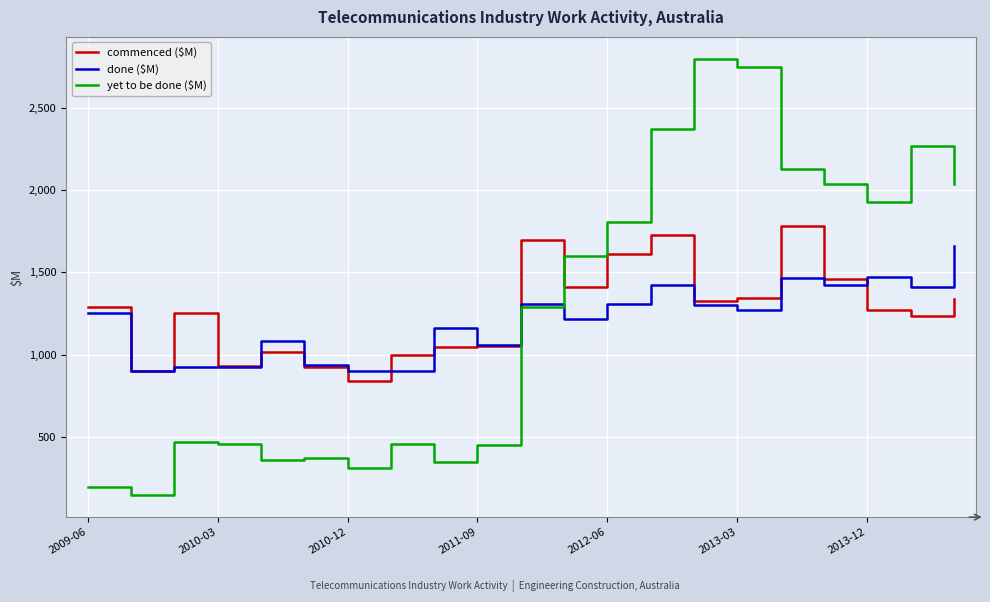

Which series has the widest spread of values?

yet to be done ($M)